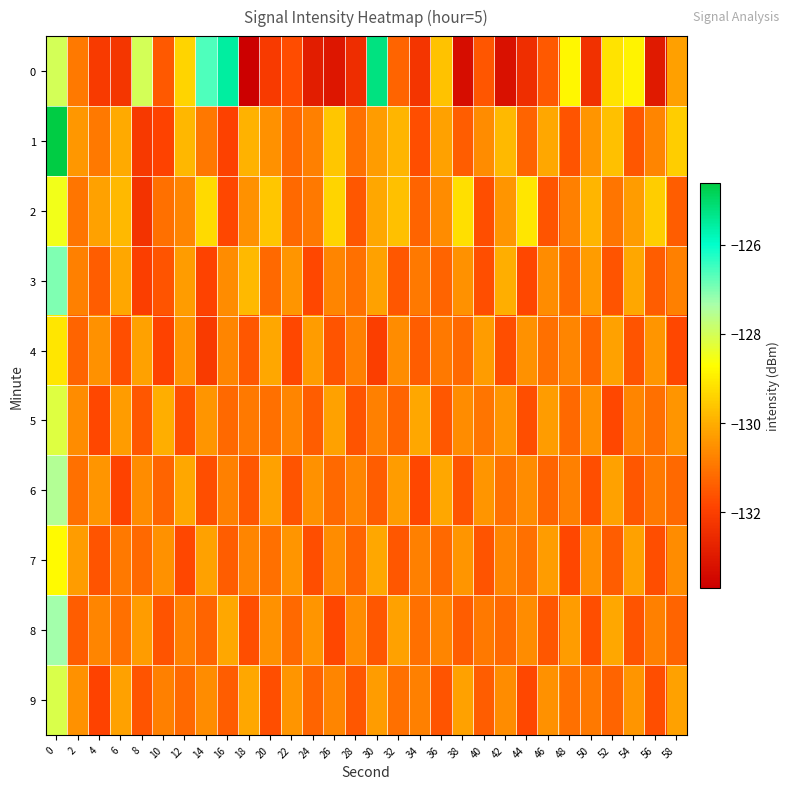

What is the difference between the highest and lowest values at 52?

2.7